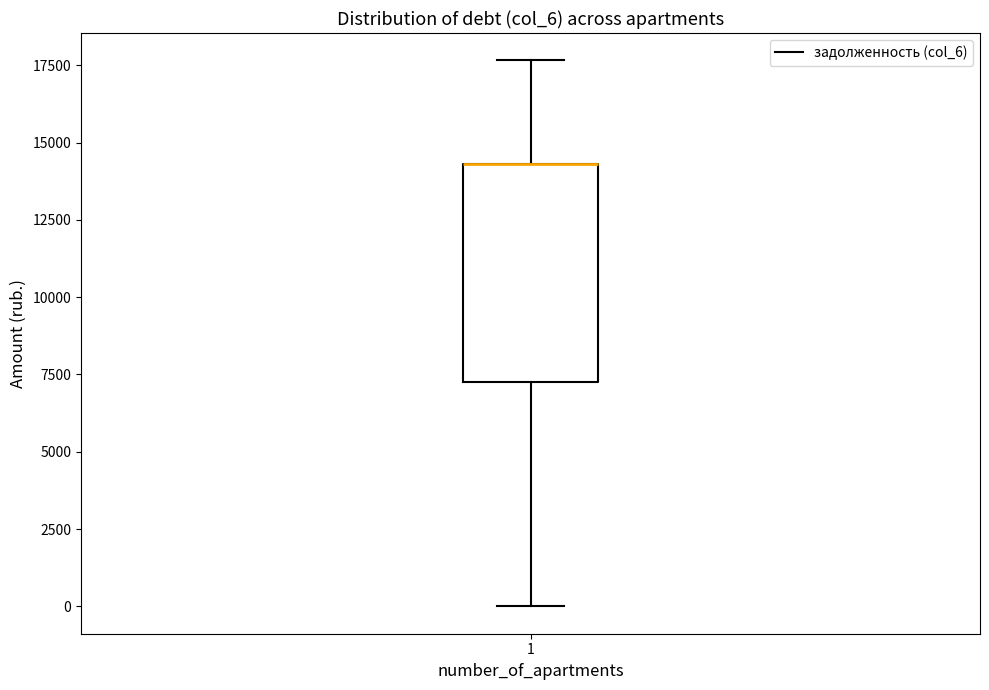

Where does the lower whisker of the box at x = 1 end on the y-axis? The values are not printed on the chart, so give them approximately, as read against the axis.

0